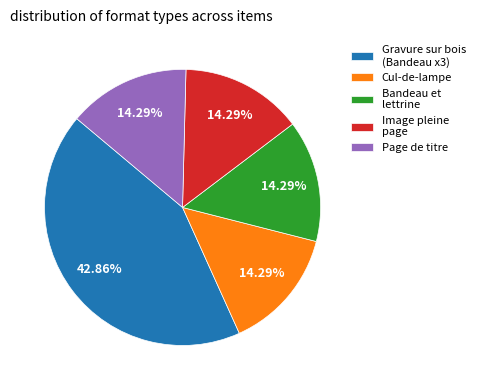

To the nearest percent, what is the difference between the largest and smallest slice percentages?

29%